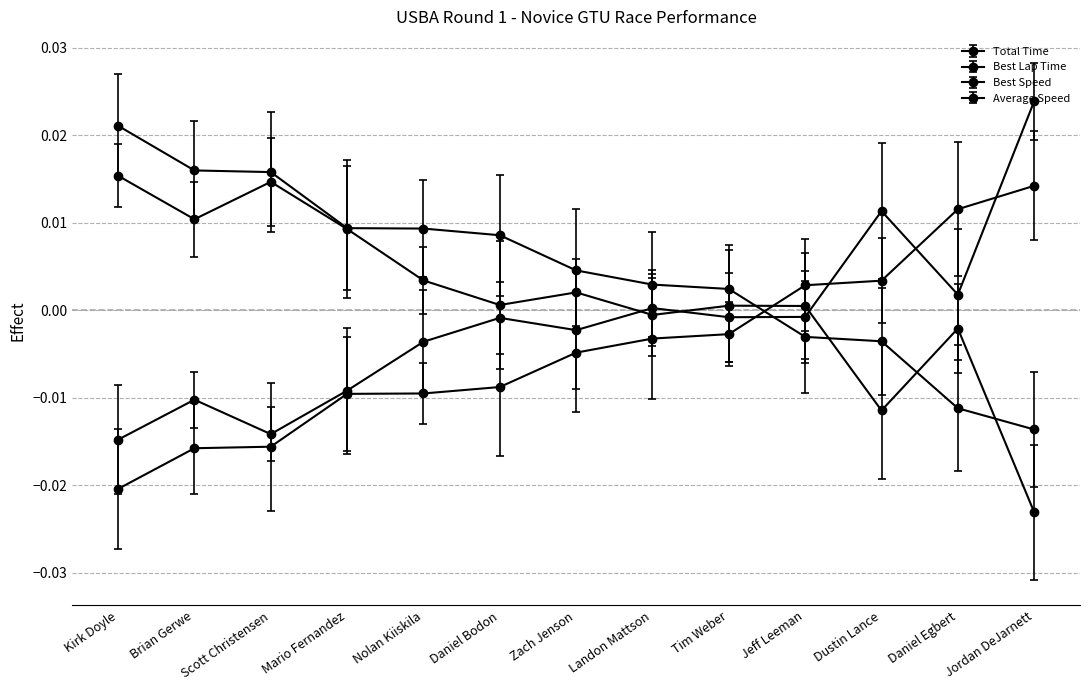

Which series has the widest spread of values?

Best Lap Time